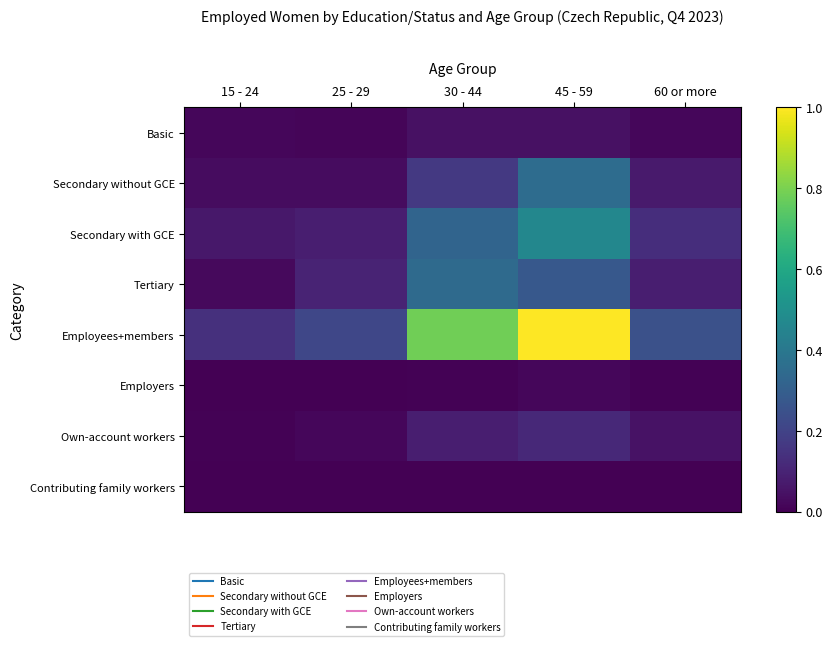

Count the number of categories in the chart.

5